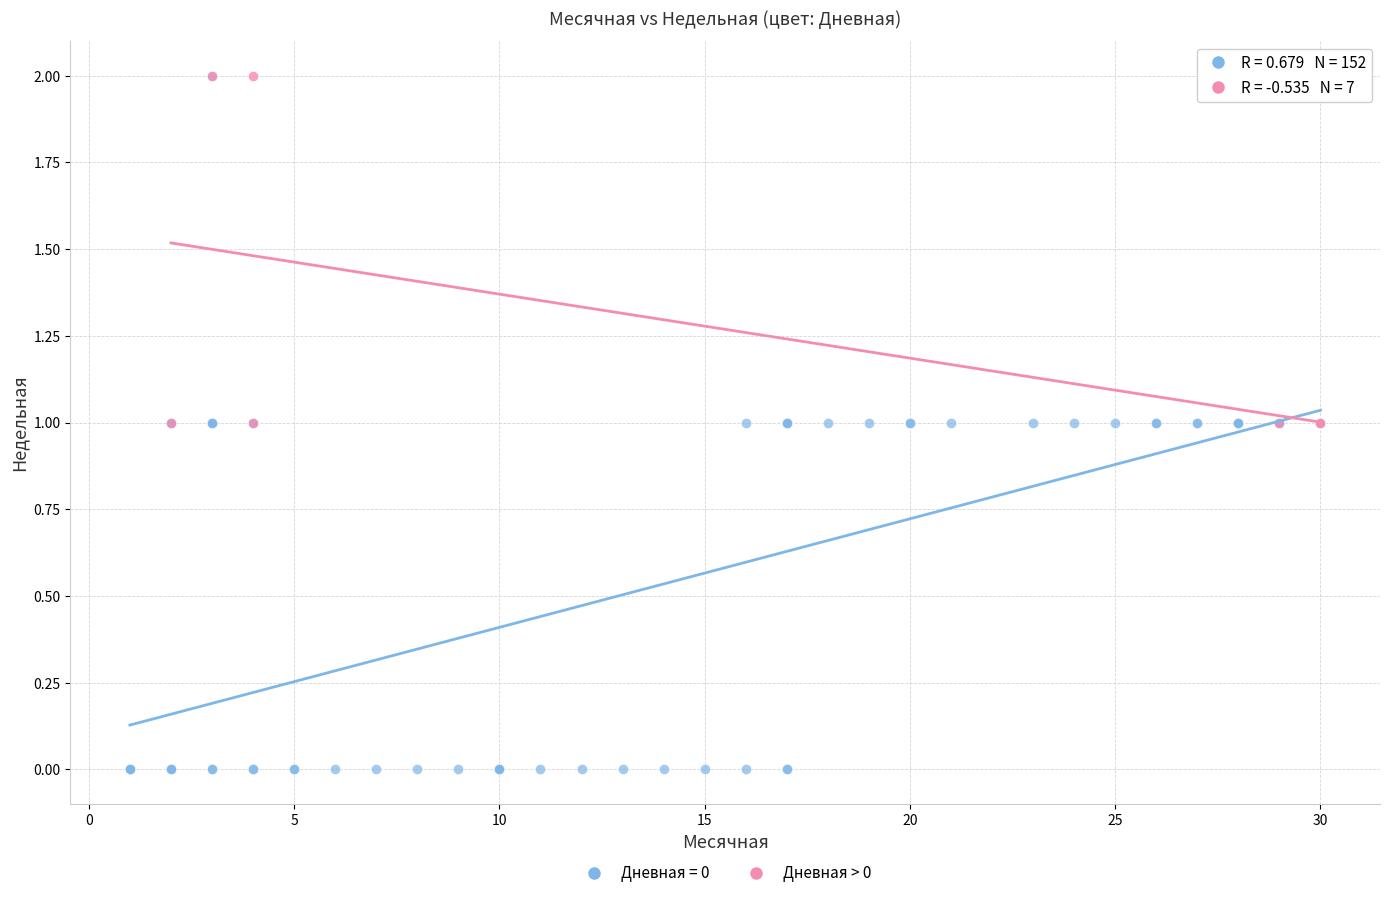

Which series has the widest spread of Y values?

Дневная = 0